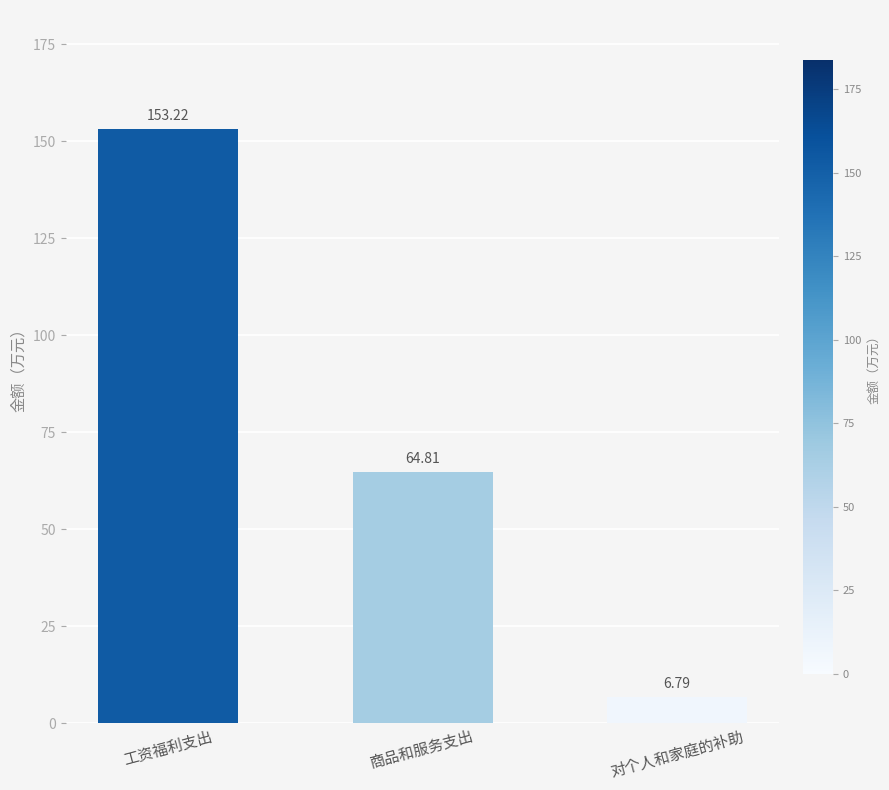

How many bars are there in total?

3